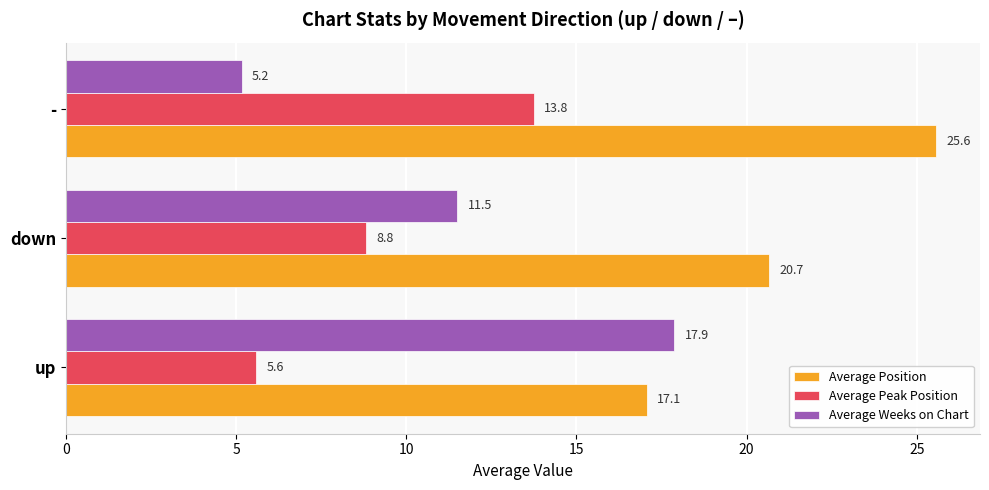

List the series in order of their overall mean, highest first.

Average Position, Average Weeks on Chart, Average Peak Position